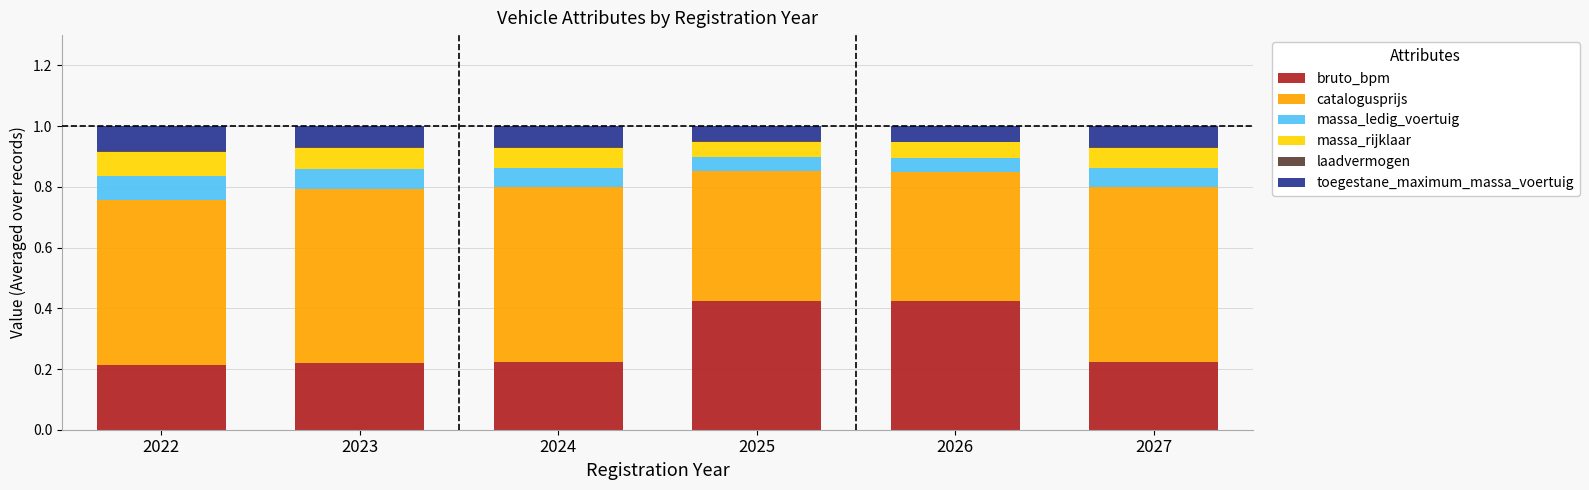

The value of bruto_bpm at 2022 is 0.1. True or false?

False